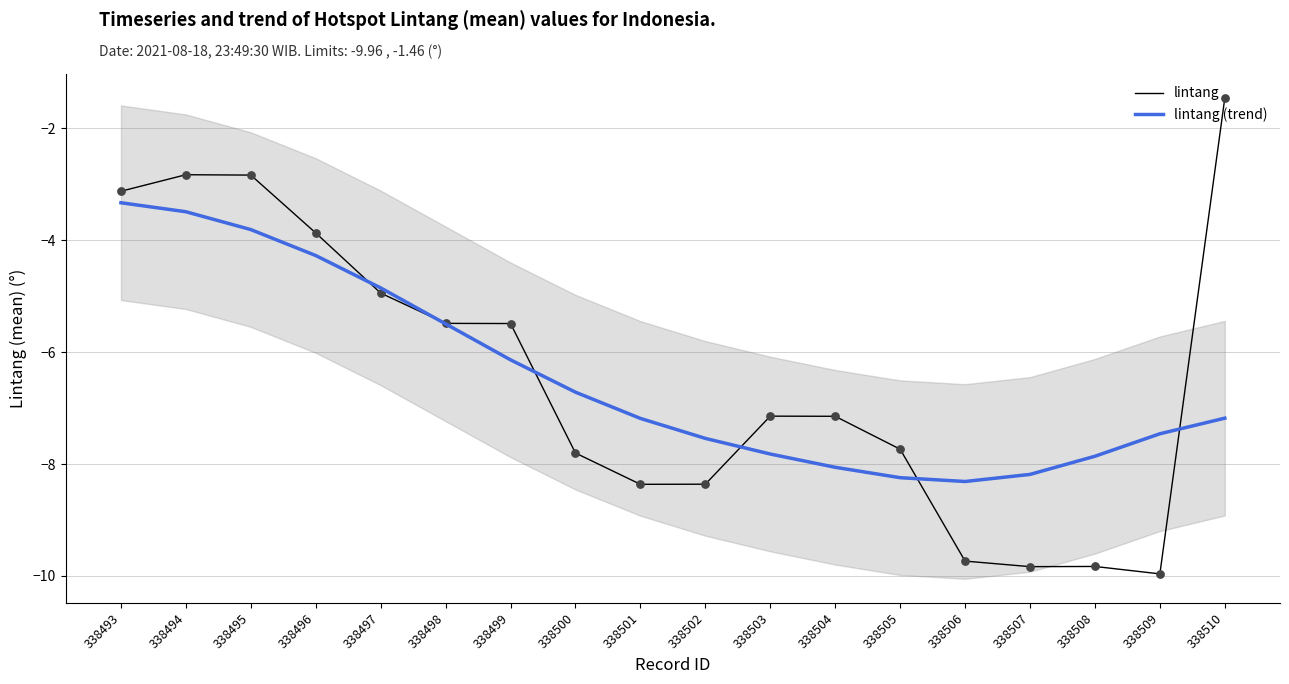

At which category is the sum across all series the highest?

338494